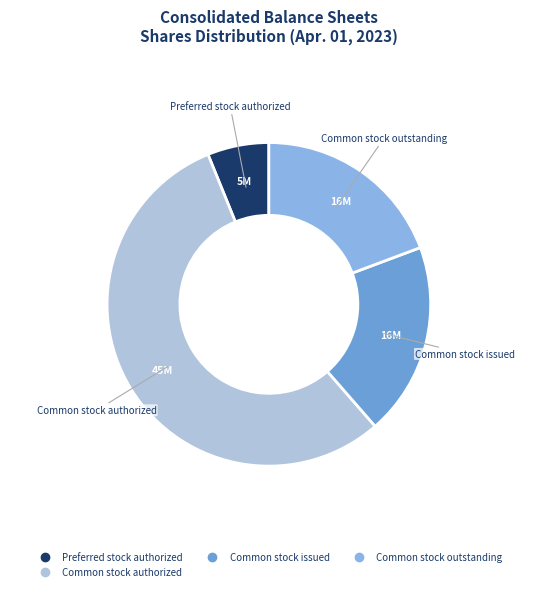

Is there any slice that represents more than half of the pie?

Yes